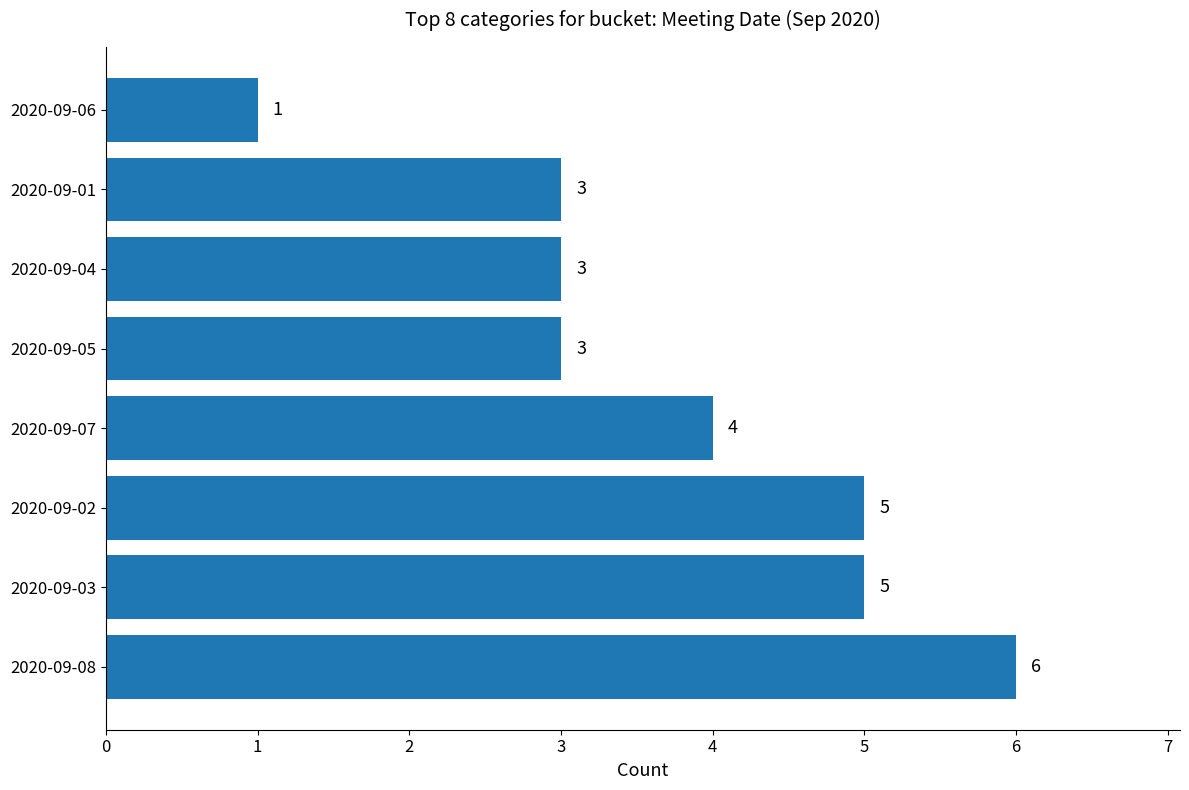

The chart shows a value of 2 at 2020-09-04. True or false?

False